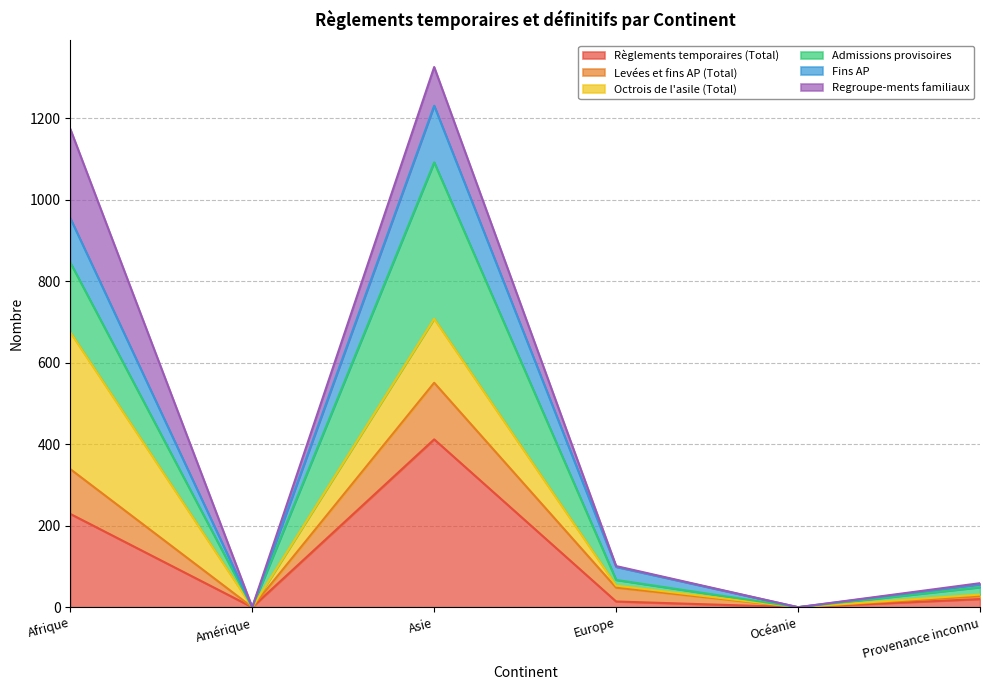

True or false: Règlements temporaires (Total) and Fins AP cross at least once.

False